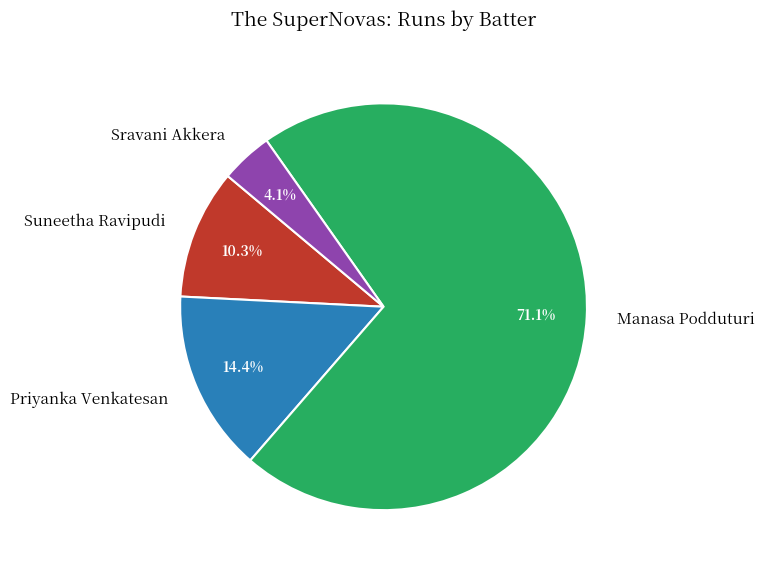

Count the number of slices in the pie.

4